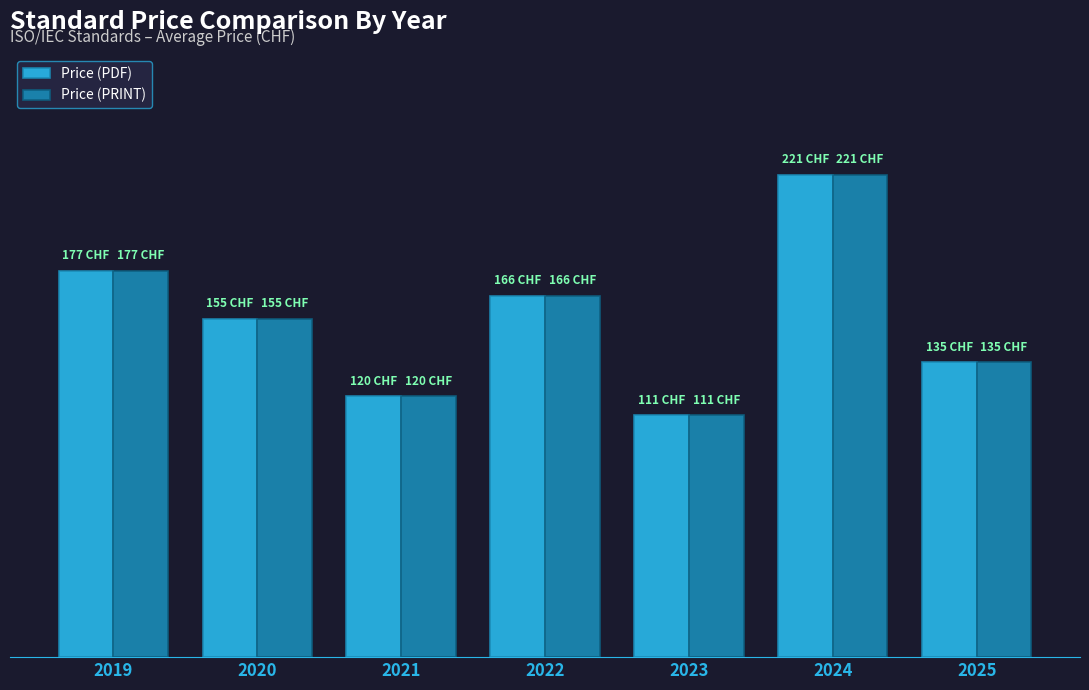

The Price (PRINT) series shows 174.8 at 2021. True or false?

False